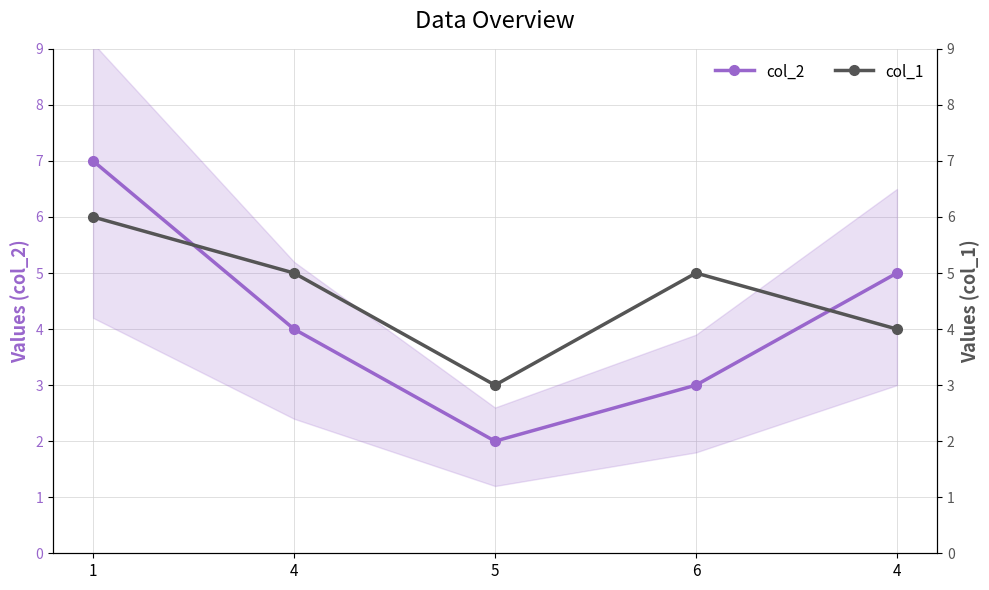

What is the difference between the maximum and minimum values in the col_1 series?

3